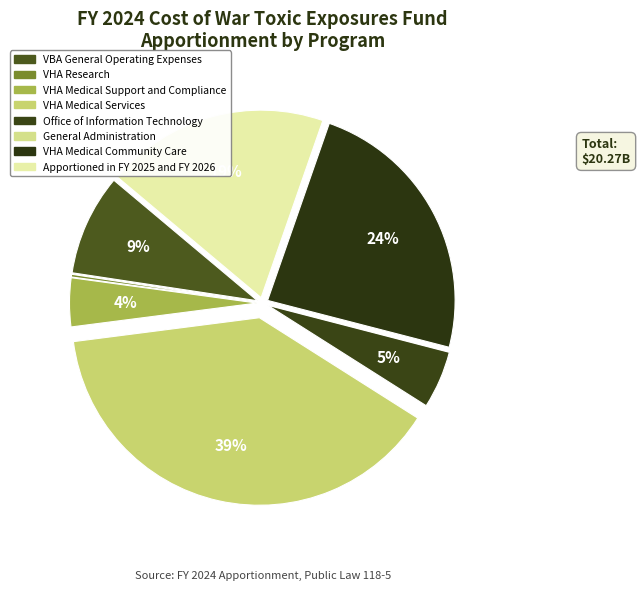

Which has a higher value, Office of Information Technology or VHA Medical Community Care?

VHA Medical Community Care